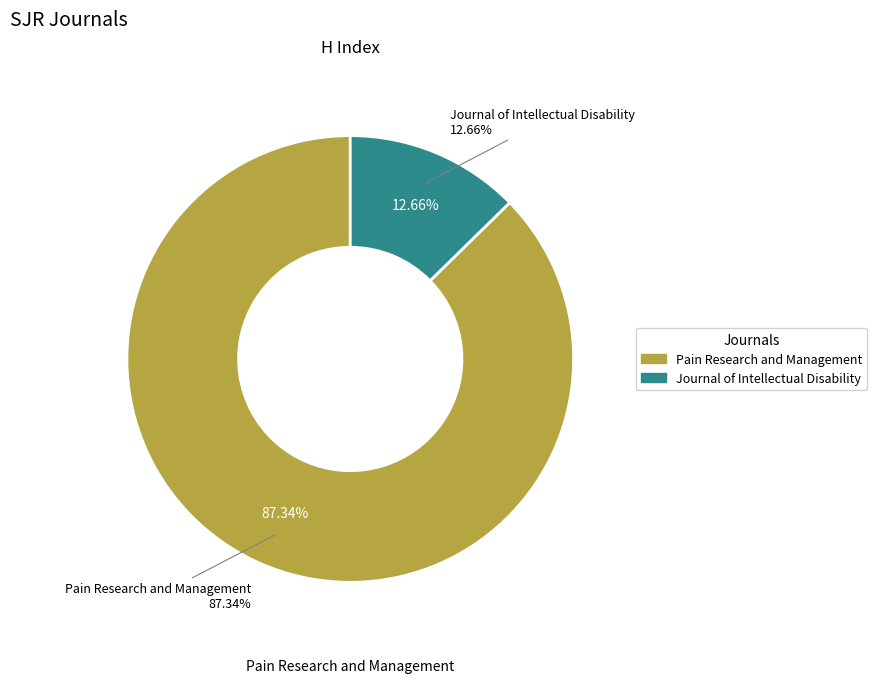

To the nearest percent, what is the difference between the Pain Research and Management and Journal of Intellectual Disability slice percentages?

75%